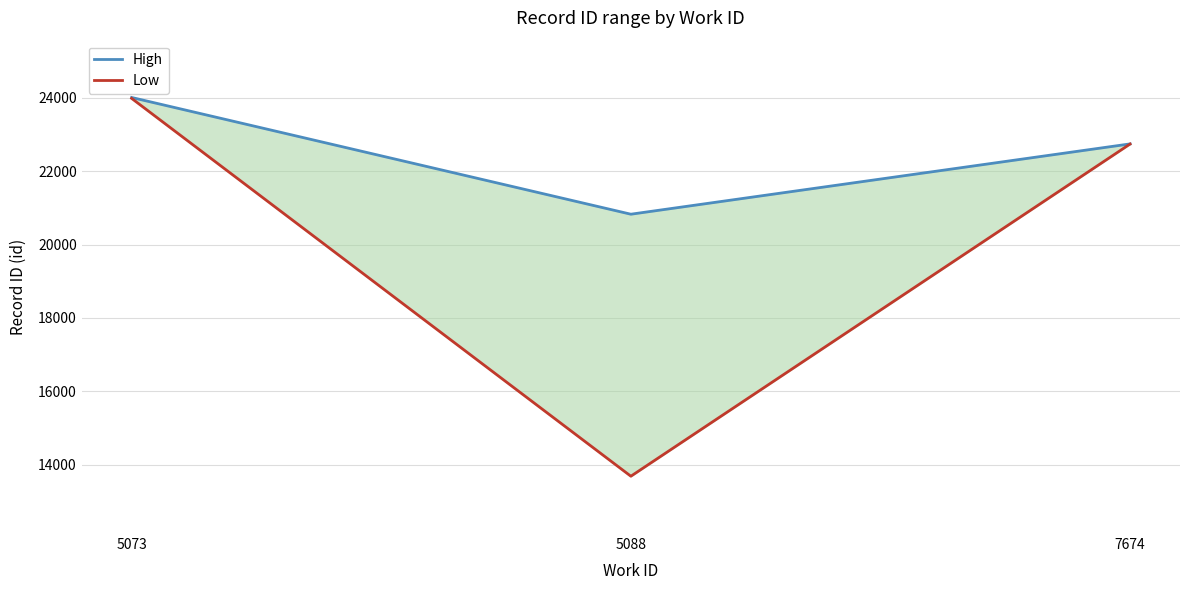

The High series shows 10384 at 5088. True or false?

False